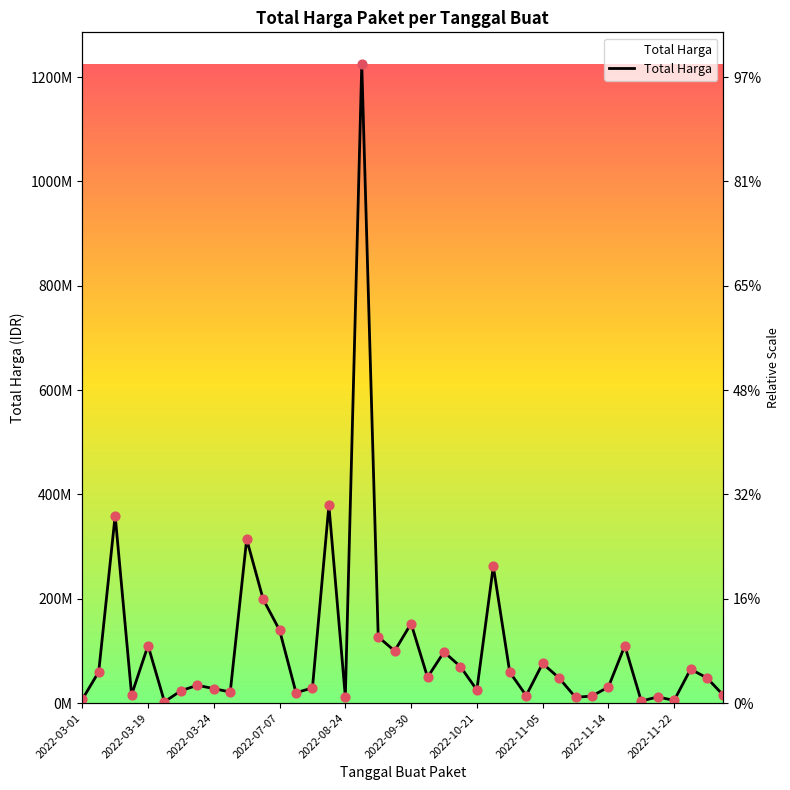

Which has a higher value, 27 or 13?

13